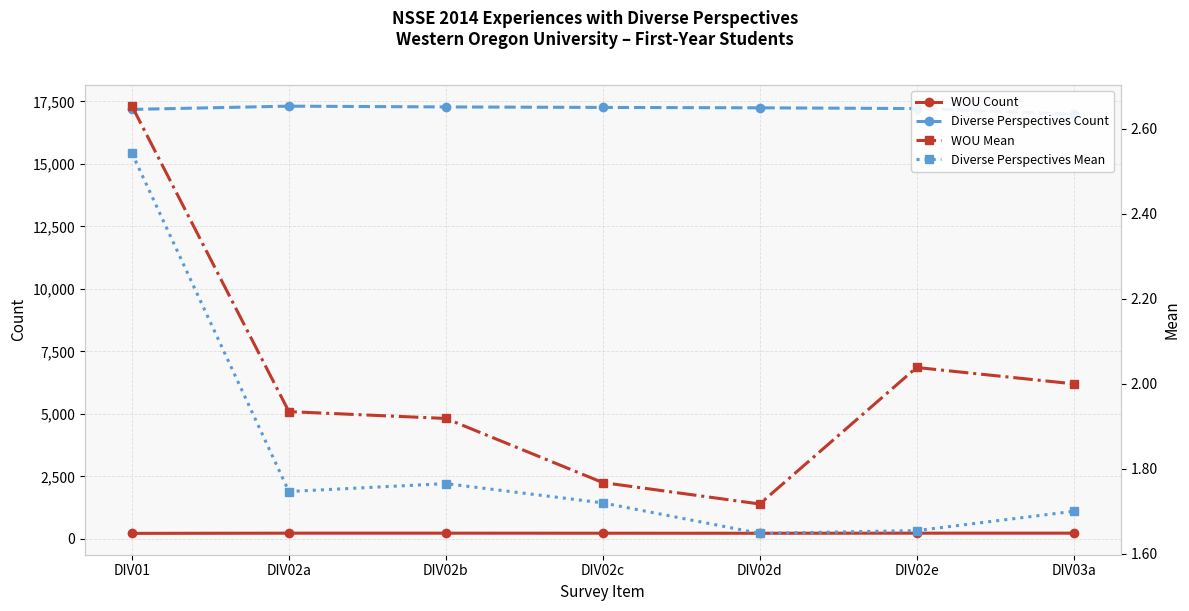

Is it true that Diverse Perspectives Mean equals 1.7 at DIV02e?

True